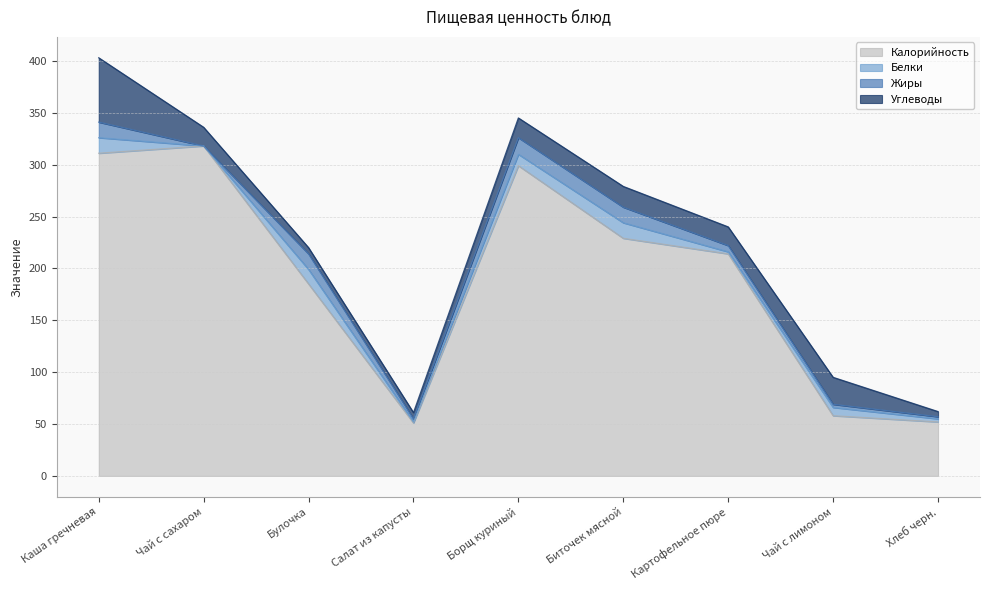

Read the Белки value at Биточек мясной, to the nearest 5.

15